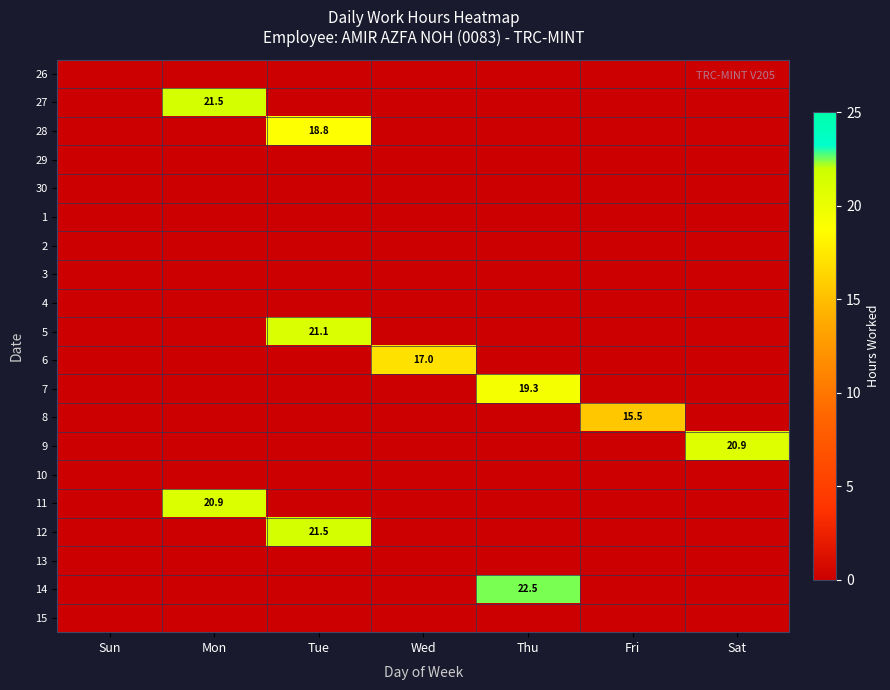

How many categories are shown in the chart?

7